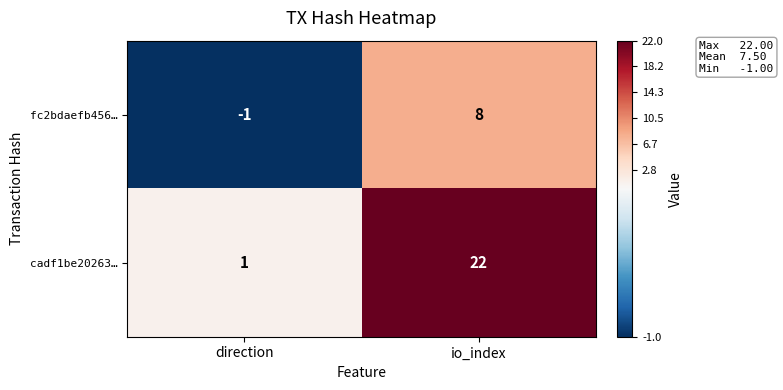

What is the average value of the cadf1be20263… series?

12